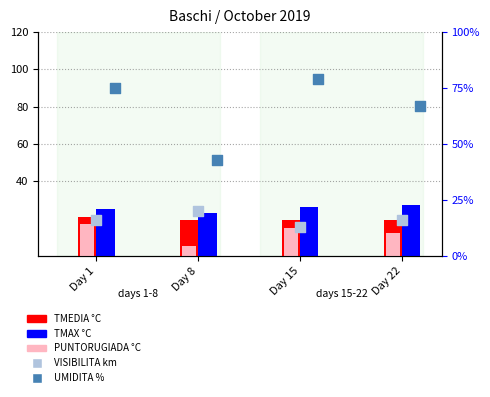

At which category is the sum across all series the highest?

Day 1